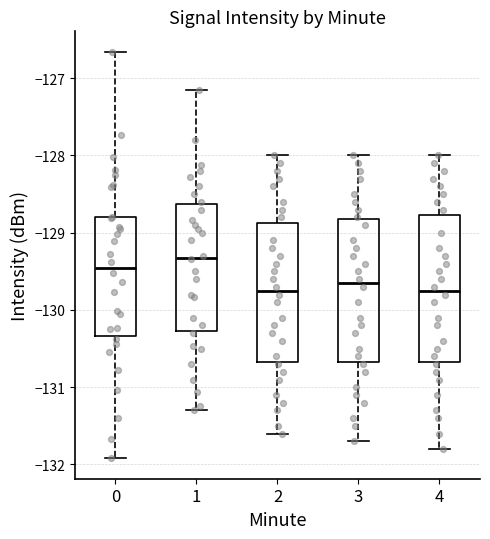

Reading left to right, read every box against the y-axis: the position of its median line, the range the box covers, and the ends of its whiskers. The values are not printed on the chart, so give them approximately, as read against the axis.

0: median -129.5, box -130.3 to -128.8, whiskers -131.9 to -126.7
1: median -129.3, box -130.3 to -128.6, whiskers -131.3 to -127.1
2: median -129.7, box -130.7 to -128.9, whiskers -131.6 to -128.0
3: median -129.6, box -130.7 to -128.8, whiskers -131.7 to -128.0
4: median -129.7, box -130.7 to -128.8, whiskers -131.8 to -128.0